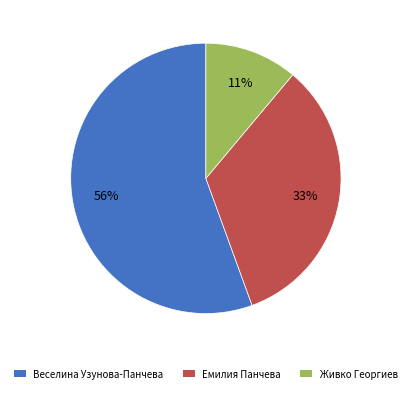

Does any single category account for the majority?

Yes